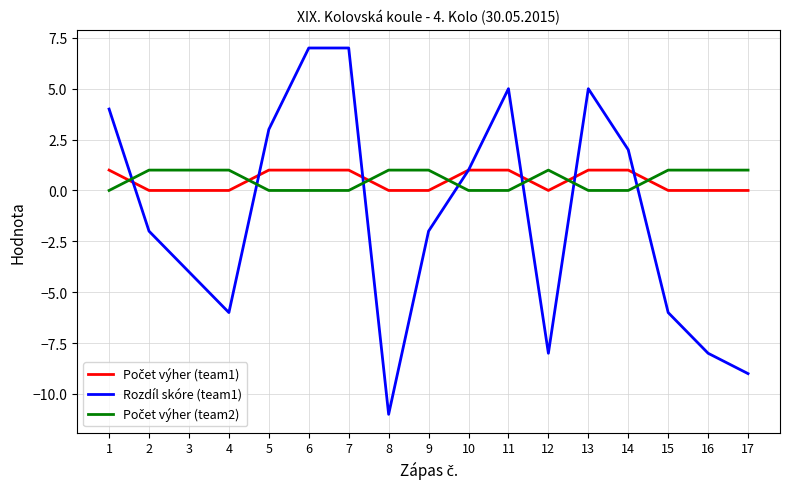

What is the total value across all series at 3?

-3